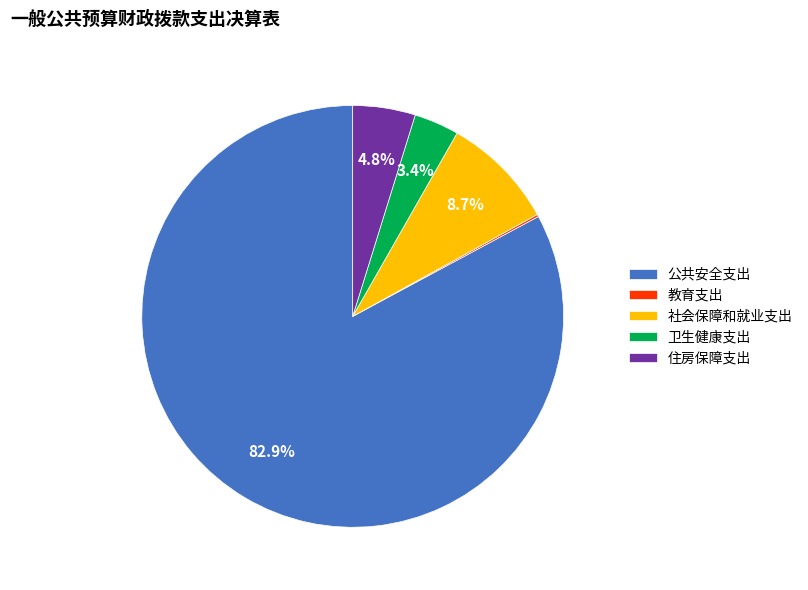

Is there a majority slice in this chart?

Yes